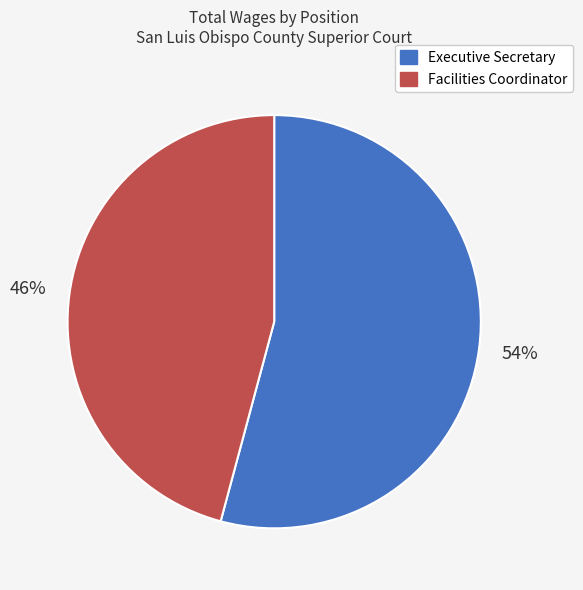

What percentage is the Facilities Coordinator slice, to the nearest percent?

46%